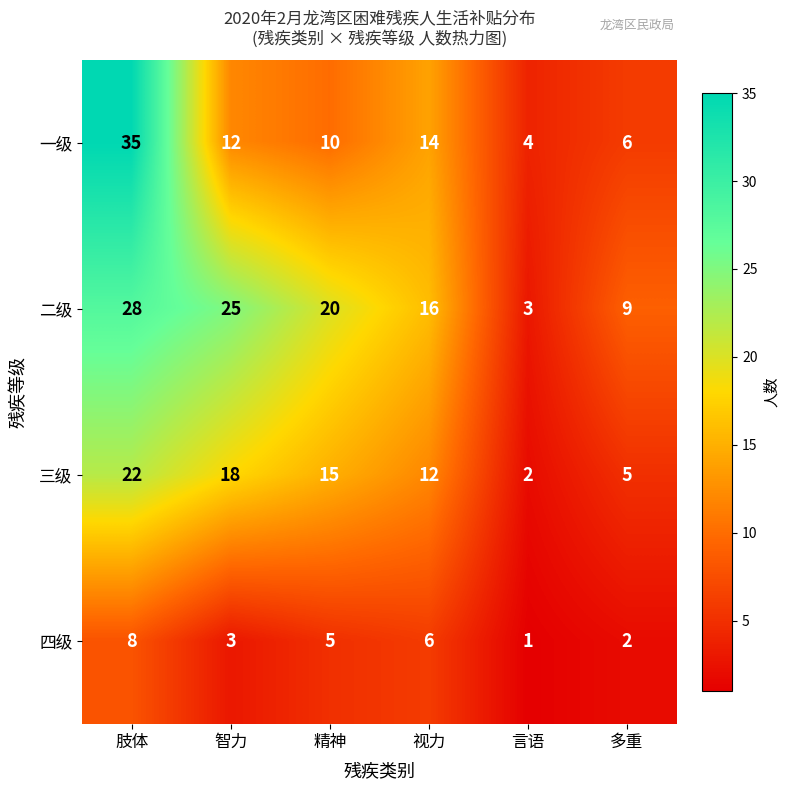

Which series changed the most between 视力 and 言语?

二级